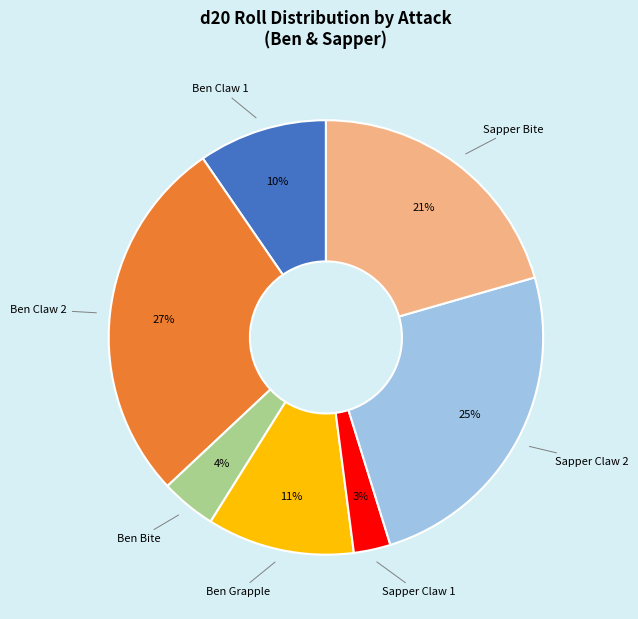

To the nearest percent, what is the average slice percentage?

14%